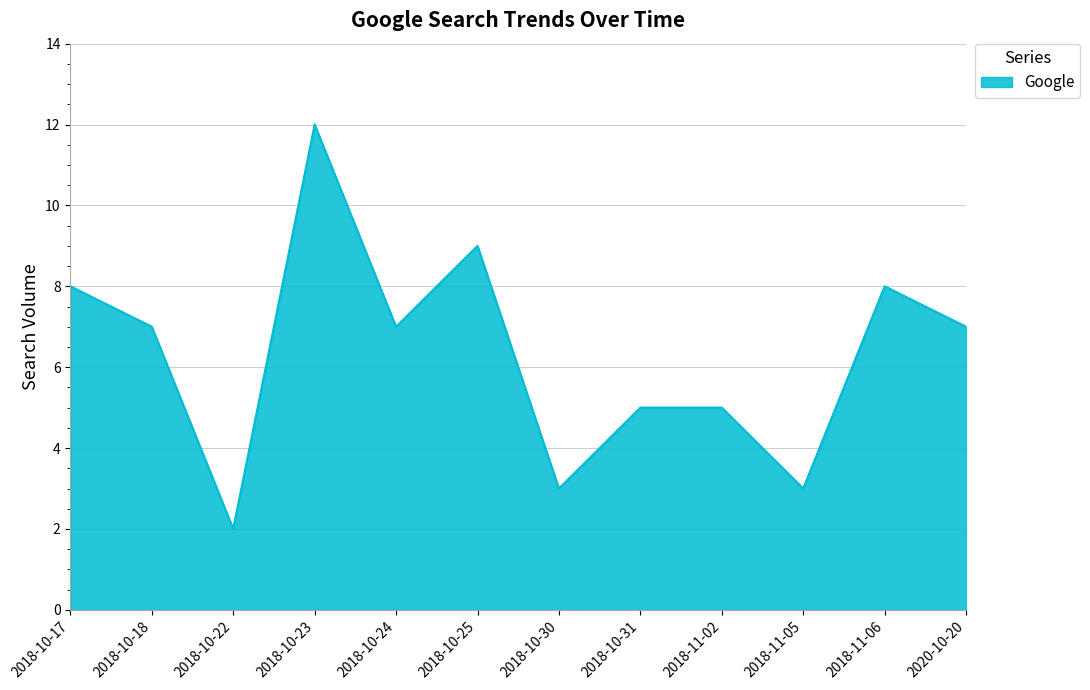

Does the chart display data point markers on the line(s)?

No